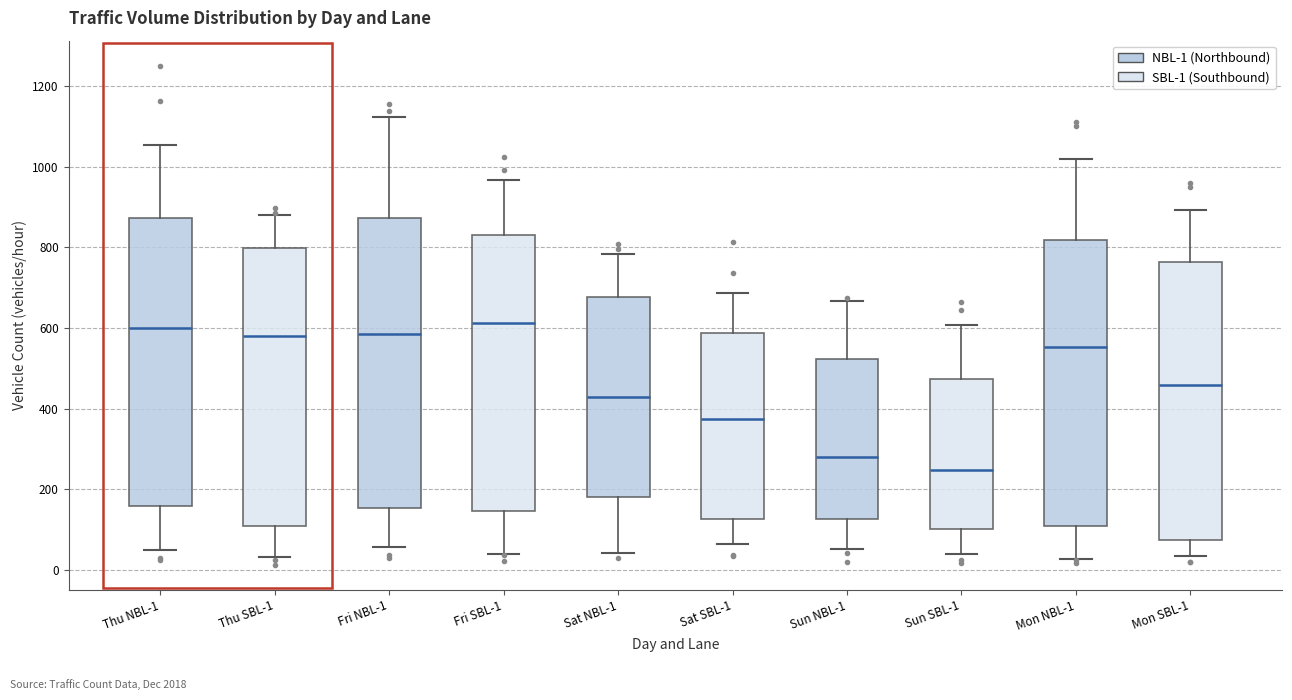

Where is the upper edge of the box for Thu NBL-1 on the y-axis? The values are not printed on the chart, so give them approximately, as read against the axis.

880